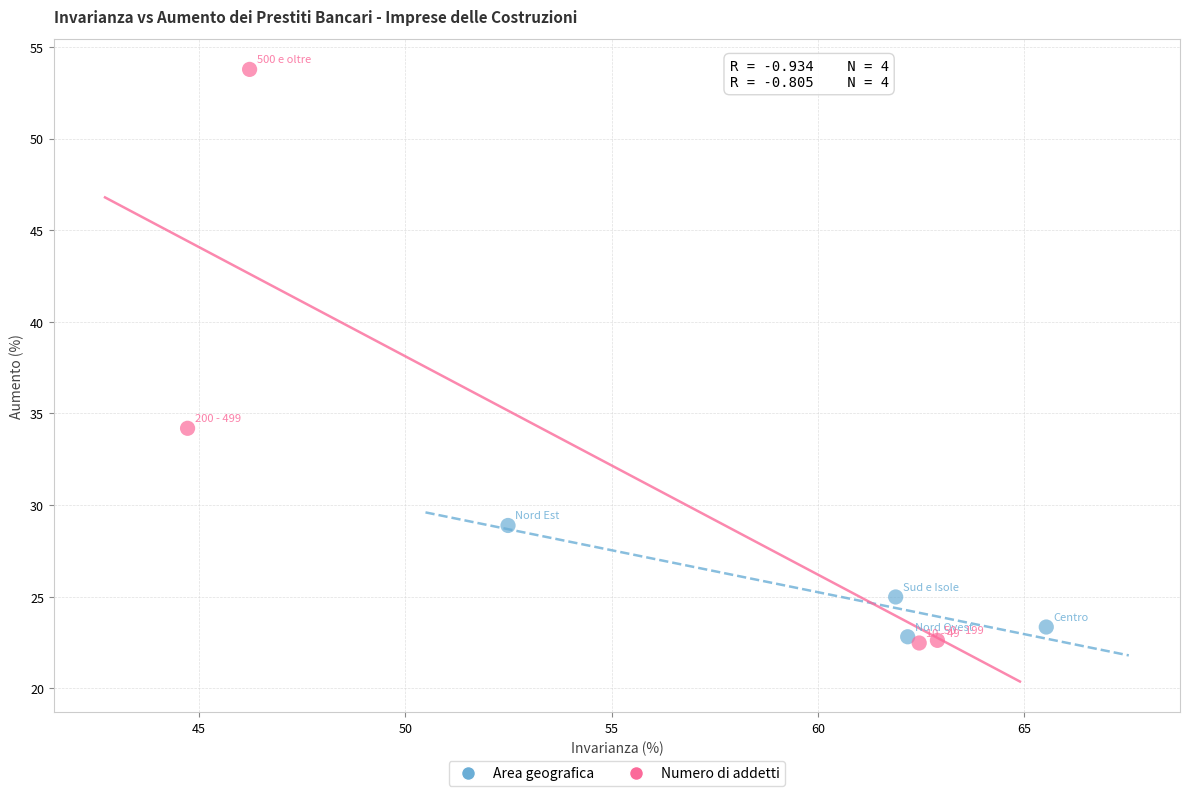

Which series has the widest spread of Y values?

Numero di addetti